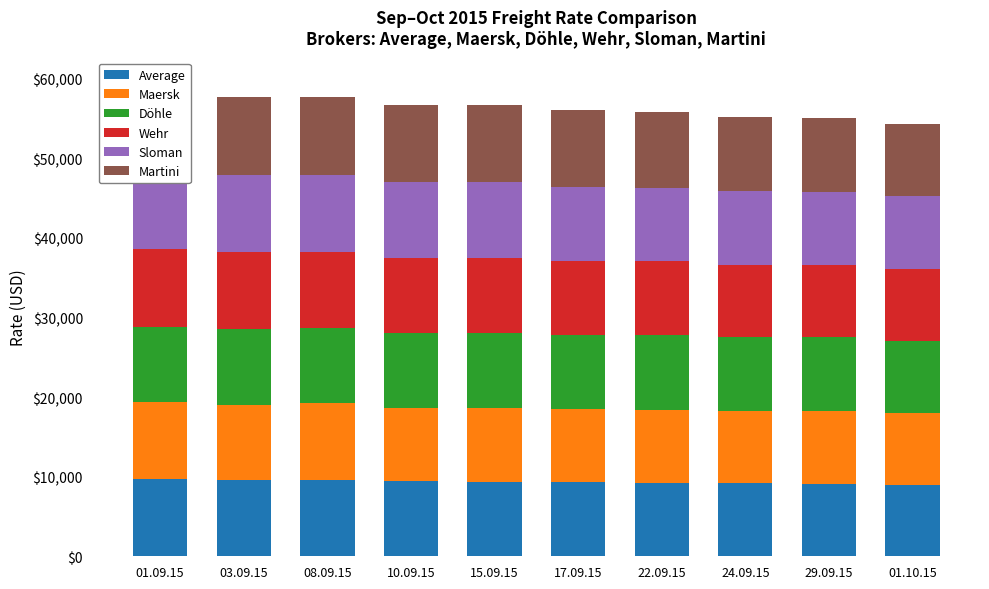

Is the value of Maersk at 03.09.15 greater than the value of Martini at 01.09.15?

No